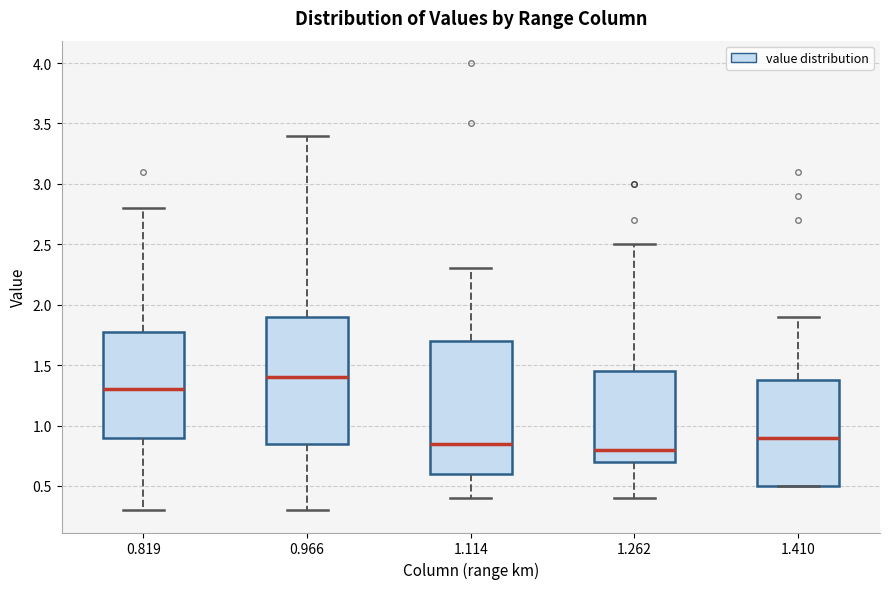

Where does the lower whisker of the box at x = 1.262 end on the y-axis? The values are not printed on the chart, so give them approximately, as read against the axis.

0.40